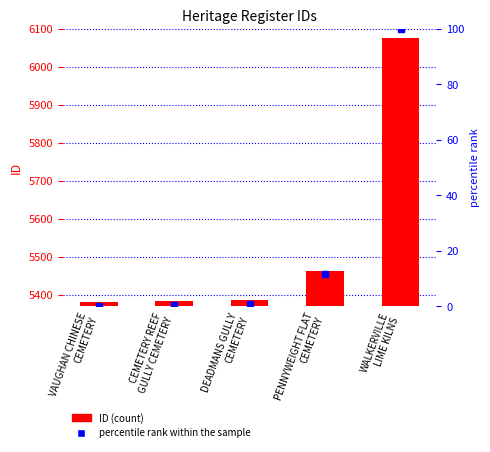

Is the value of ID at PENNYWEIGHT FLAT
CEMETERY greater than the value of percentile rank within the sample at PENNYWEIGHT FLAT
CEMETERY?

Yes